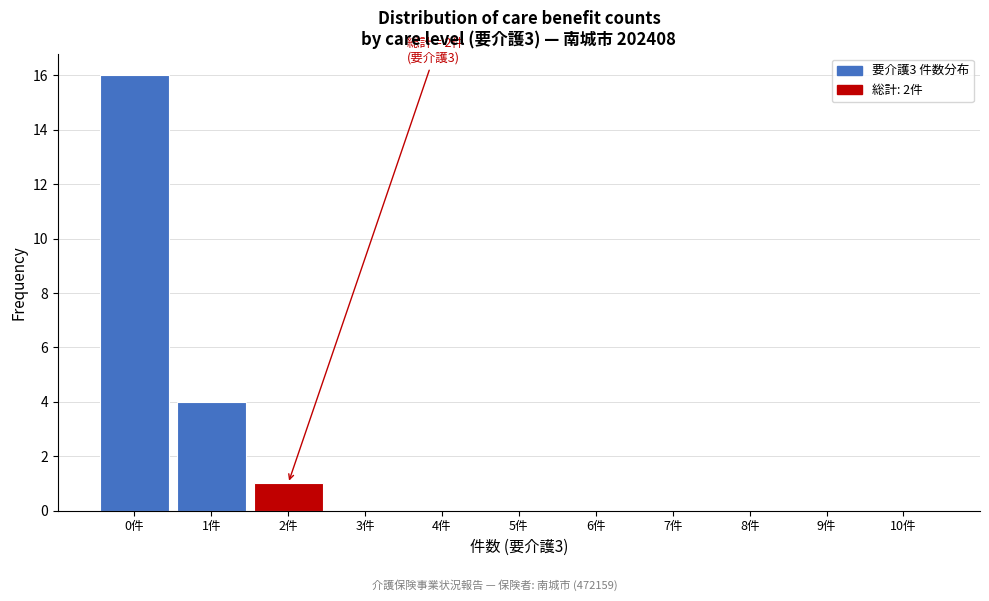

Reading left to right, list all the values displayed in this chart.

0件=16	1件=4	2件=1	3件=0	4件=0	5件=0	6件=0	7件=0	8件=0	9件=0	10件=0